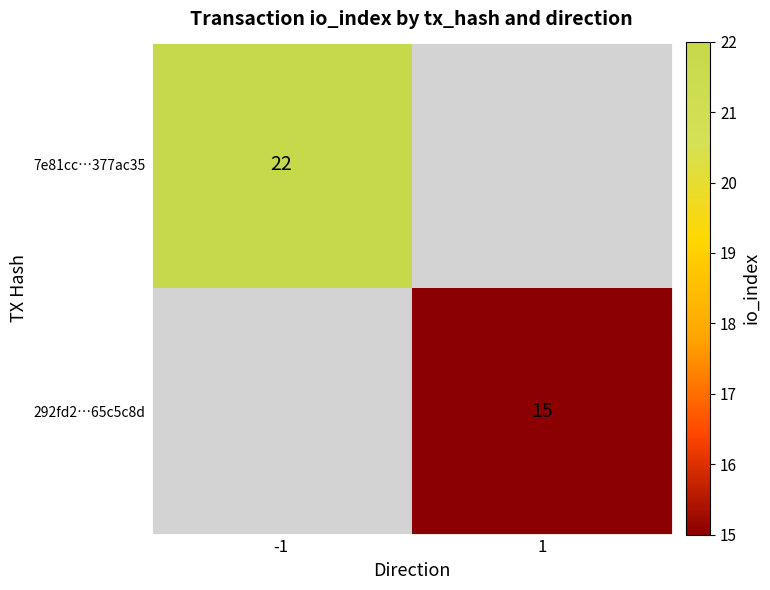

True or false: 292fd2…65c5c8d has a value of 15 at 1.

True